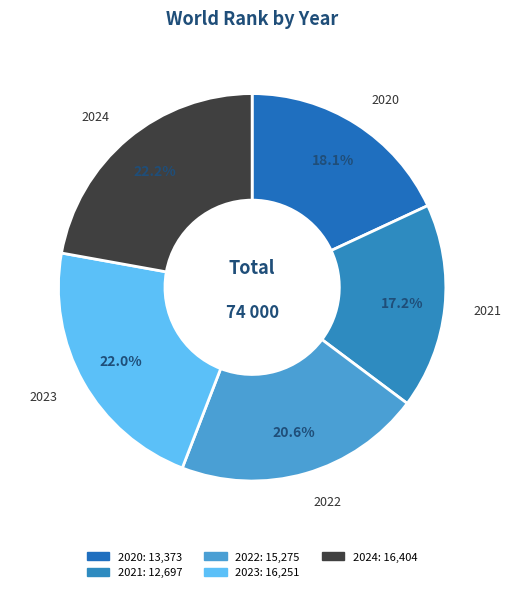

What is the smallest slice in the pie chart?

2021